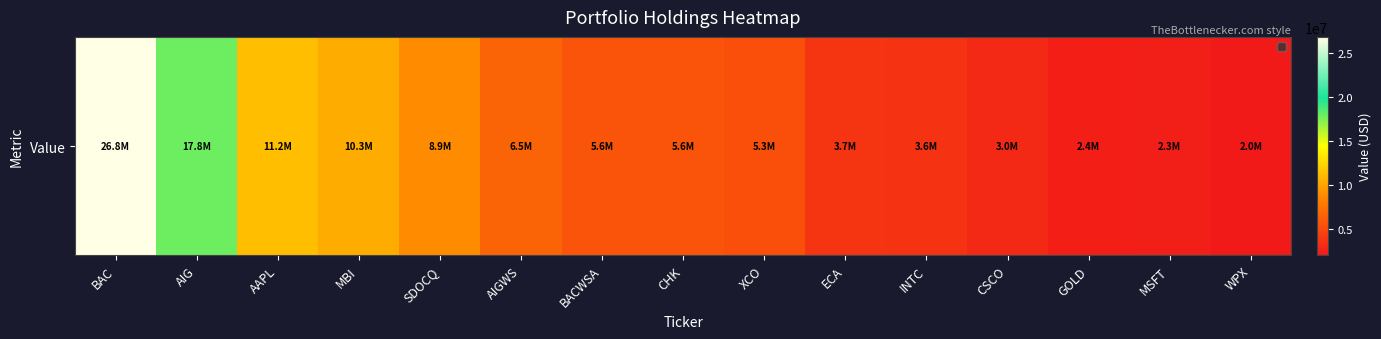

Rank the categories by value from highest to lowest.

BAC, AIG, AAPL, MBI, SDOCQ, AIGWS, BACWSA, CHK, XCO, ECA, INTC, CSCO, GOLD, MSFT, WPX